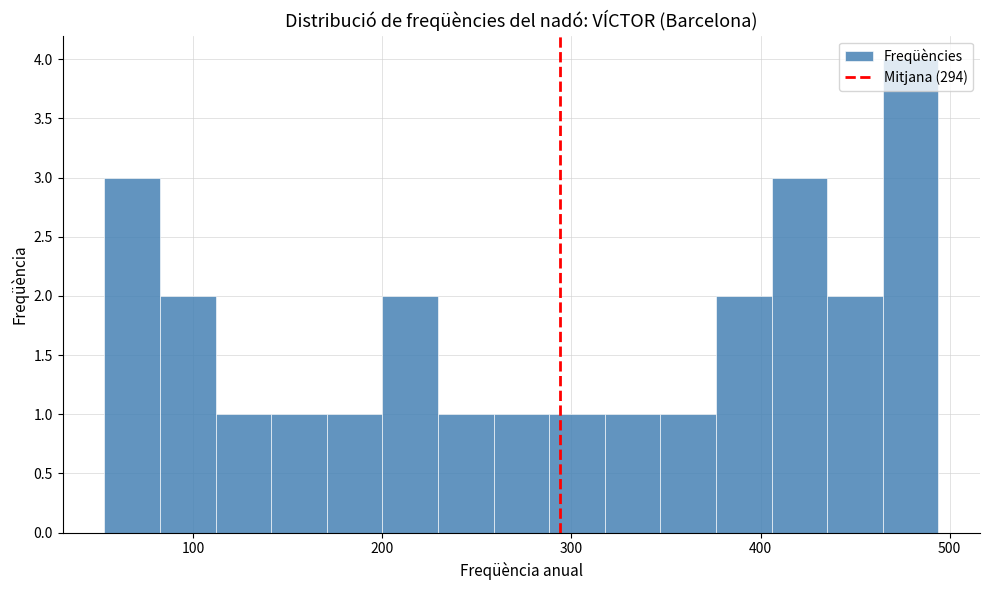

Read against the x-axis, roughly where is the centre of the tallest bar?

480